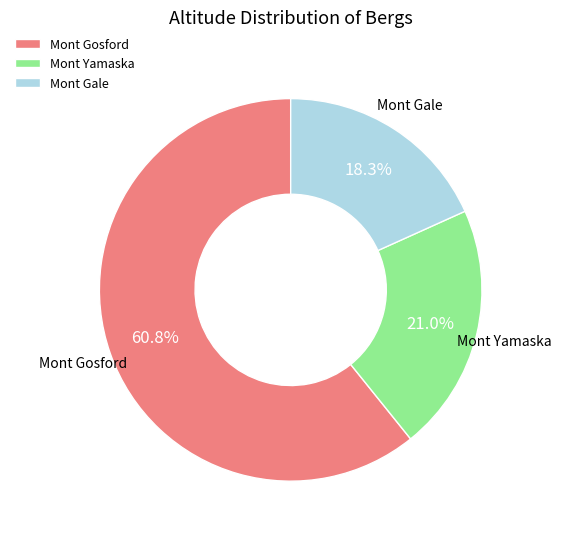

Which category has the biggest portion of the pie?

Mont Gosford